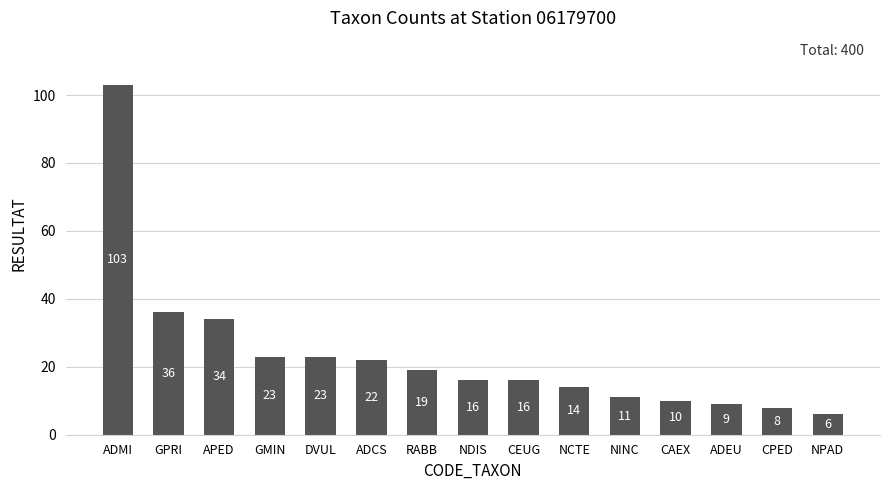

What is the smallest value displayed?

6